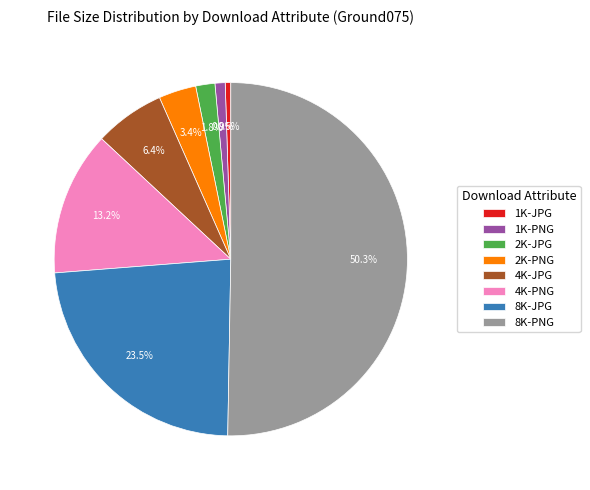

Approximately how many times larger is the value at 2K-PNG compared to 8K-PNG?

0.1